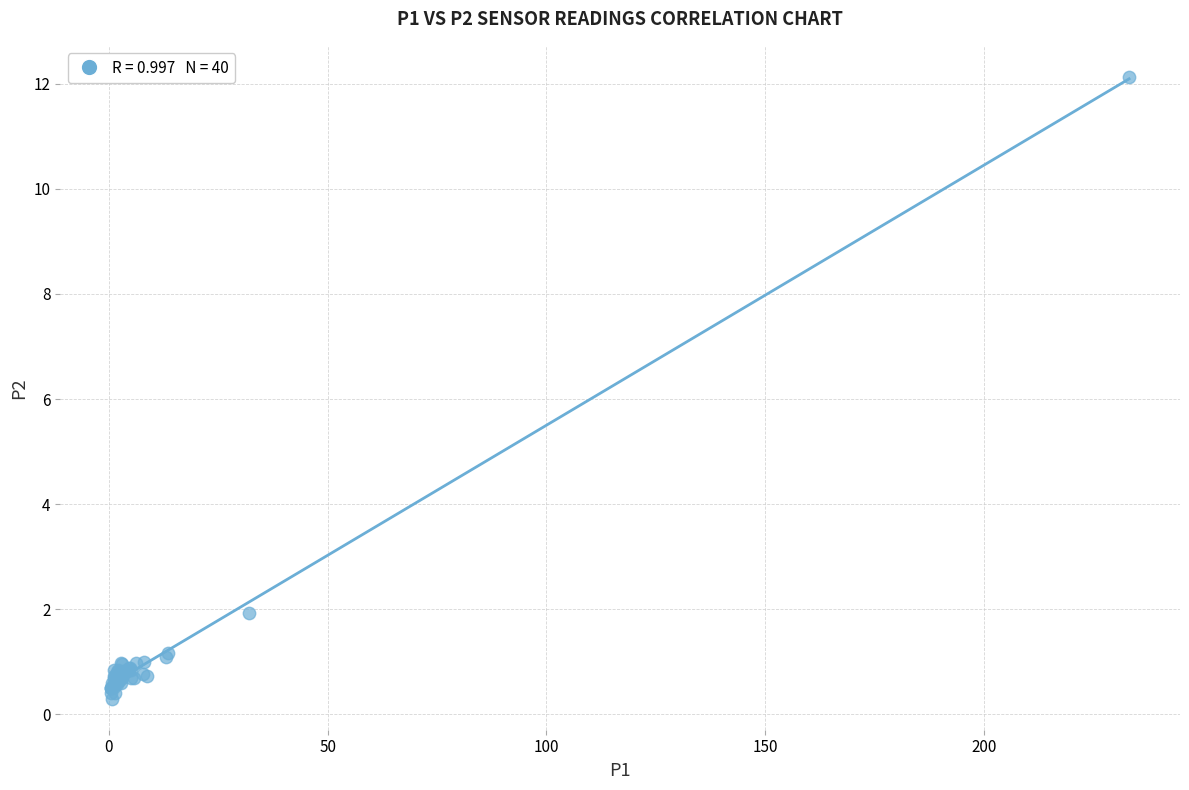

What Y value in the scatter plot is closest to 6?

1.9